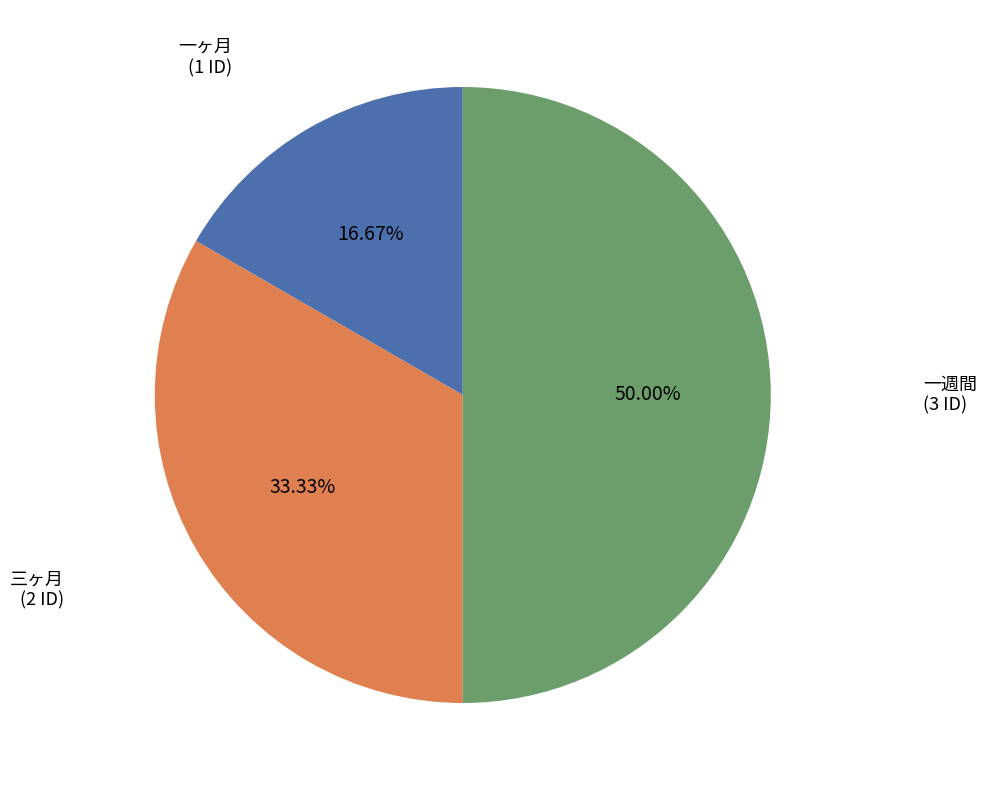

What percentage is the 一週間 slice, to the nearest percent?

50%